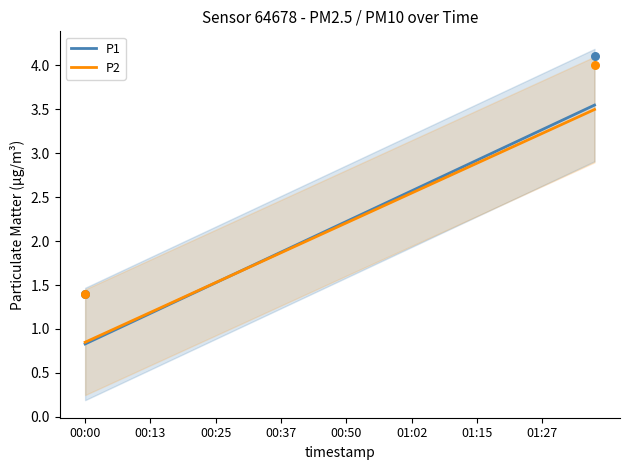

The P1 series shows 0.8 at 01:02. True or false?

False